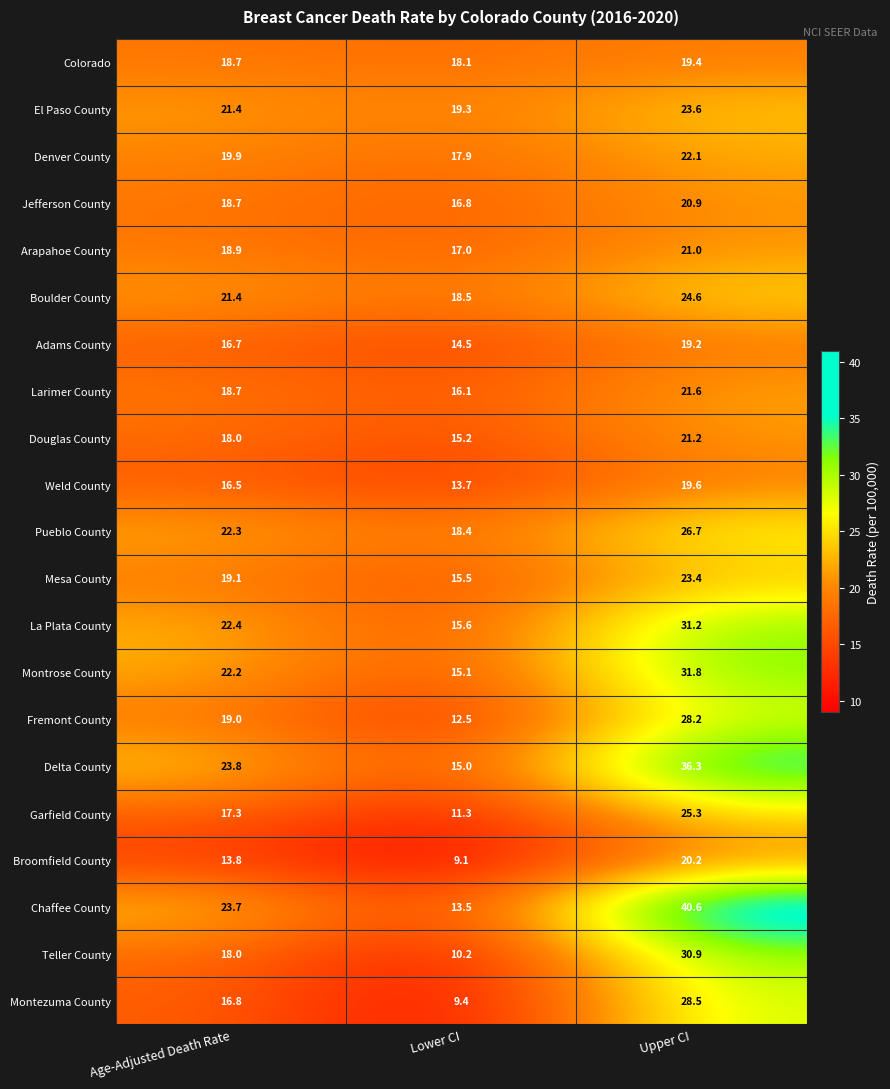

At which category is the sum across all series the highest?

Upper CI